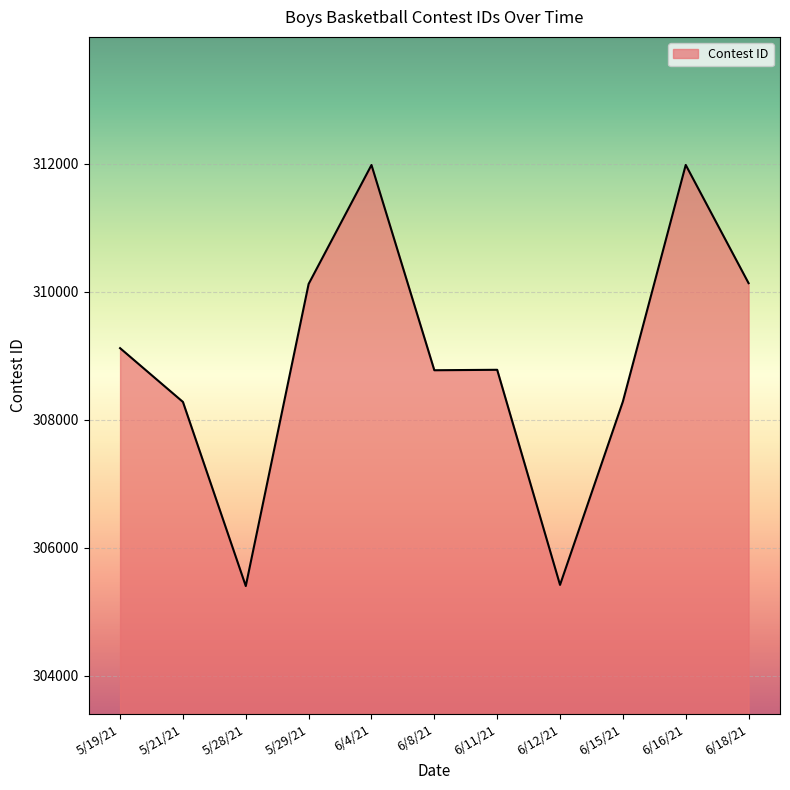

What is the difference between the values at 5/19/21 and 6/4/21?

2861